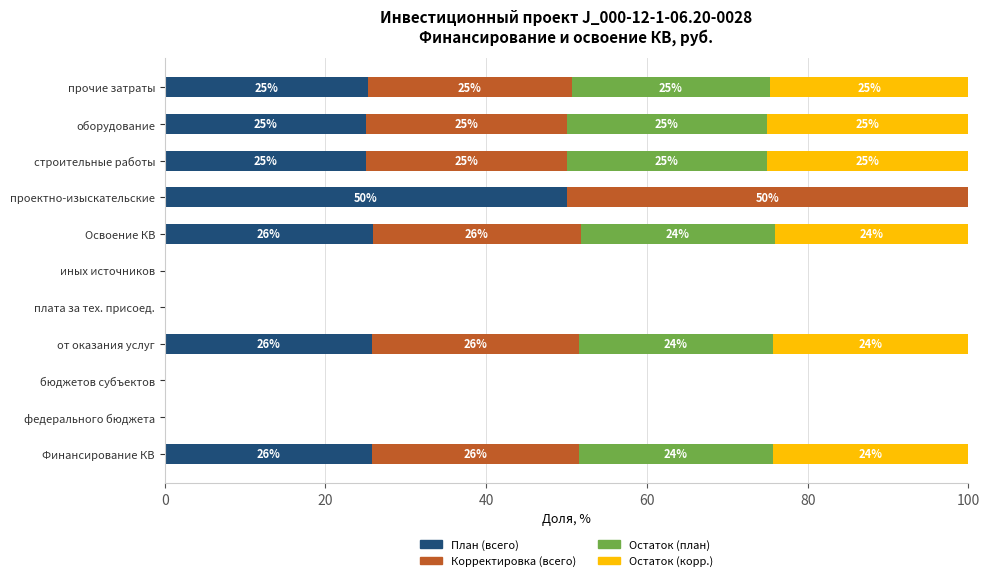

What is the total value across all series at проектно-изыскательские?

100.0